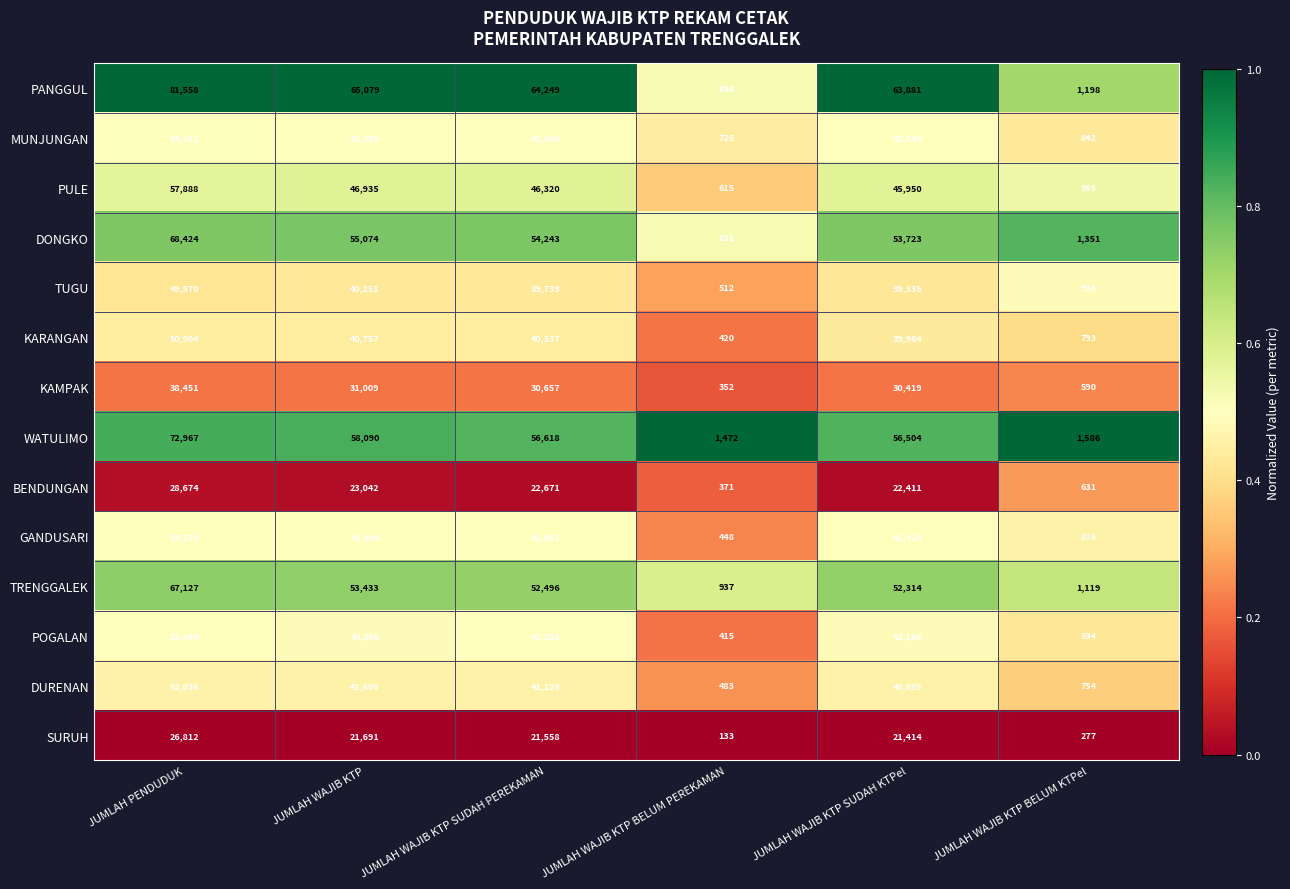

At which category is the sum across all series the highest?

JUMLAH PENDUDUK